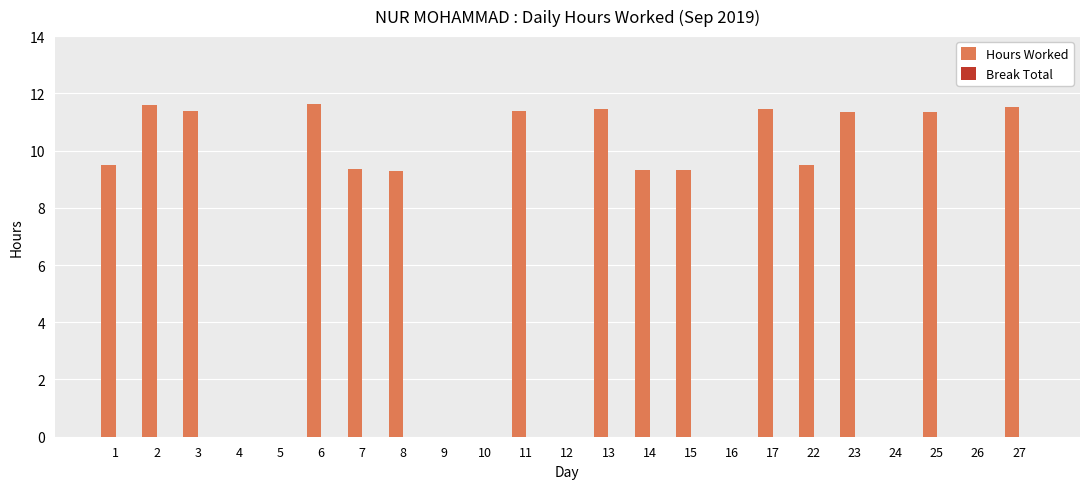

What is the change in value from 4 to 27?

+11.5